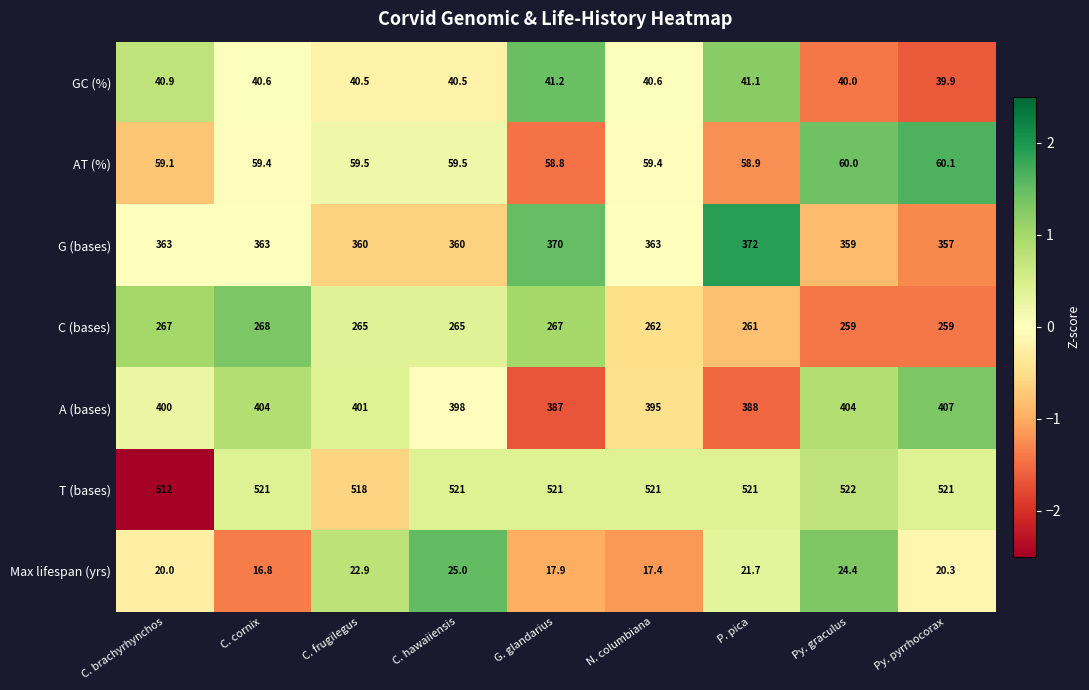

What is the greatest value displayed?

522.0